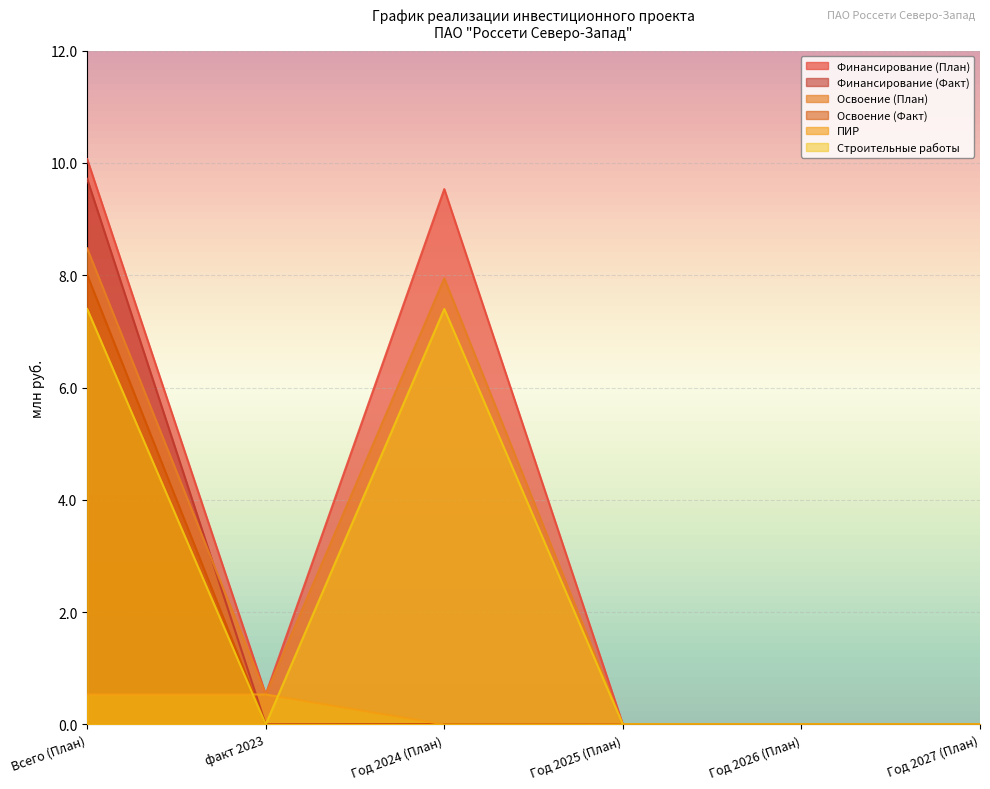

What are all the series names shown in the legend?

Финансирование (План), Финансирование (Факт), Освоение (План), Освоение (Факт), ПИР, Строительные работы